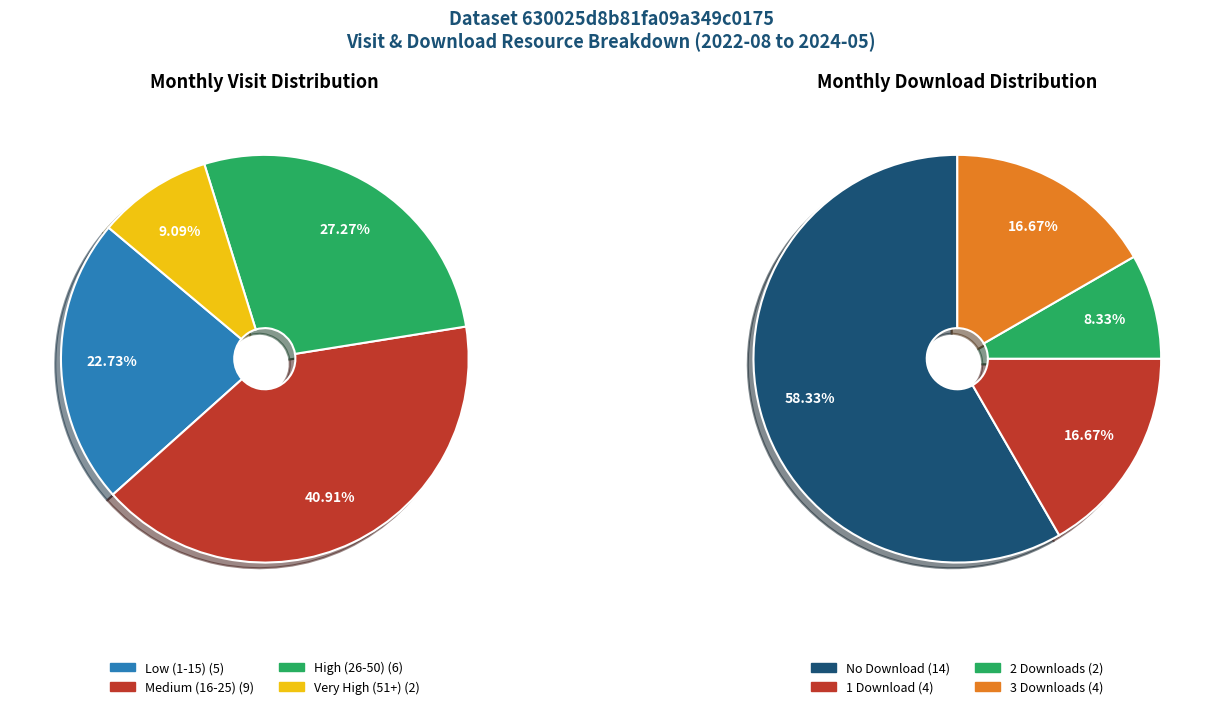

Is 2023-06 the majority of the pie?

No